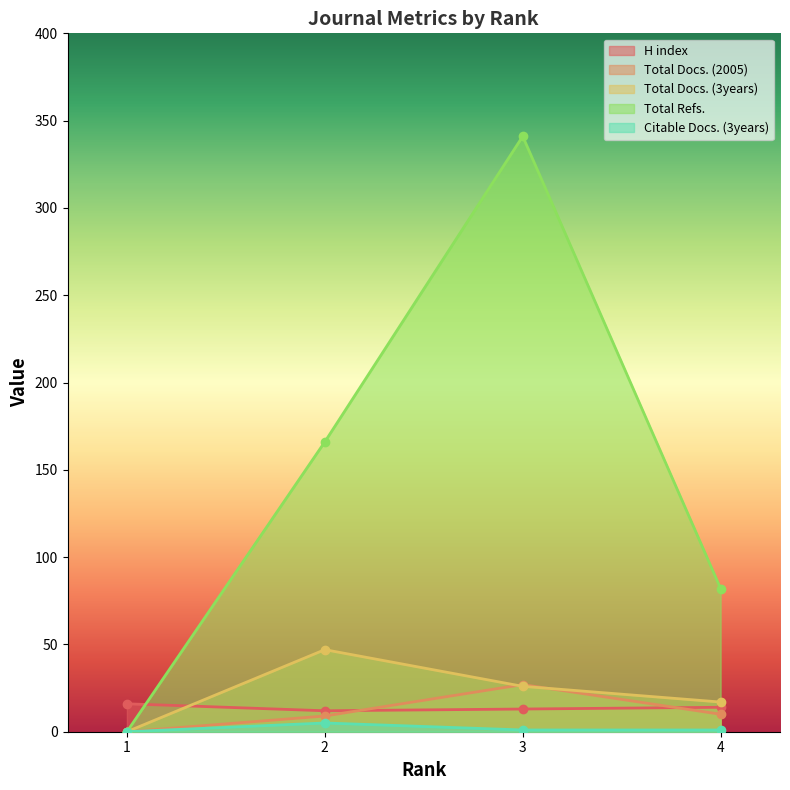

At which category does Total Docs. (3years) reach its first local peak?

2